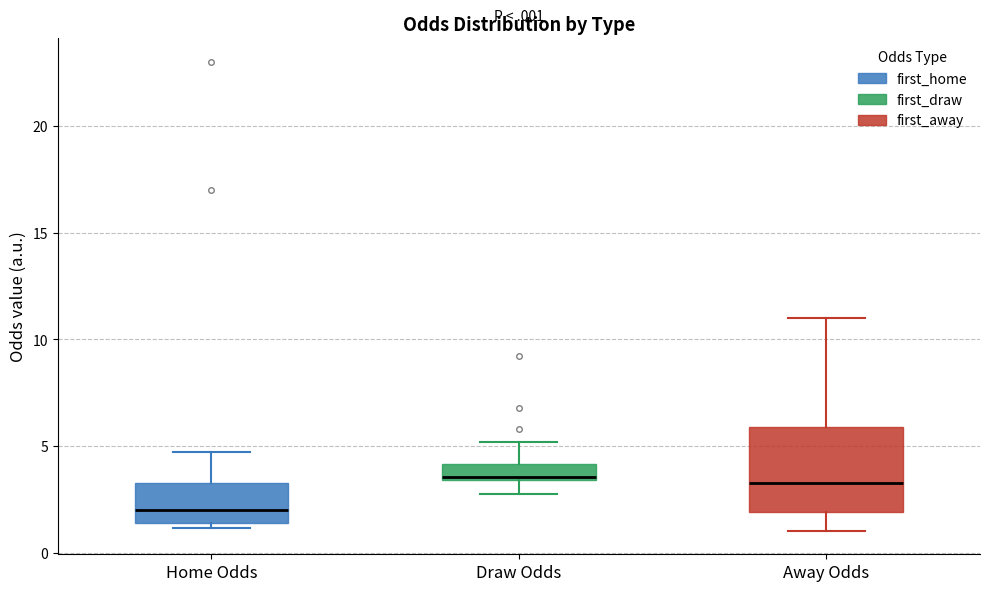

Comparing the boxes themselves (not the whiskers), which one is the tallest?

Away Odds